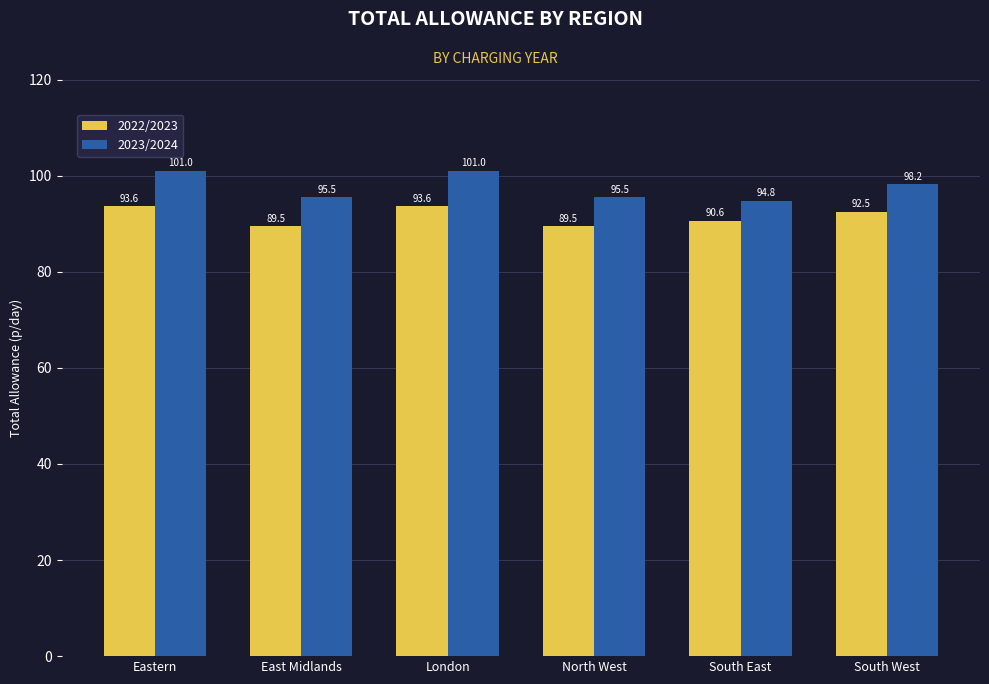

Rank the series at East Midlands from lowest to highest value.

2022/2023, 2023/2024